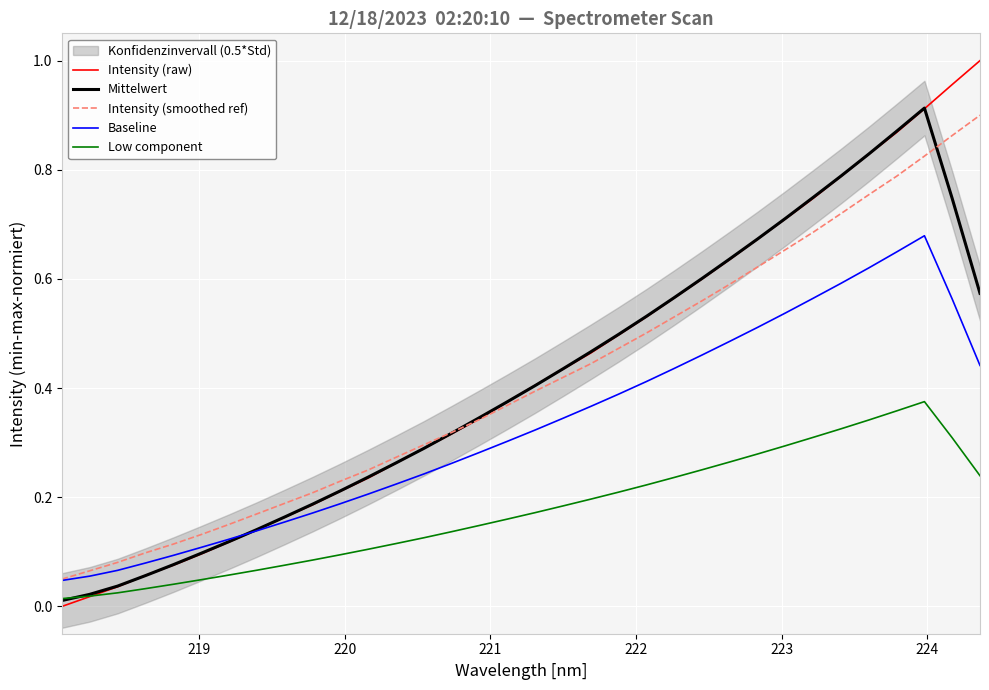

Which series has the largest range (max minus min)?

Intensity (raw)